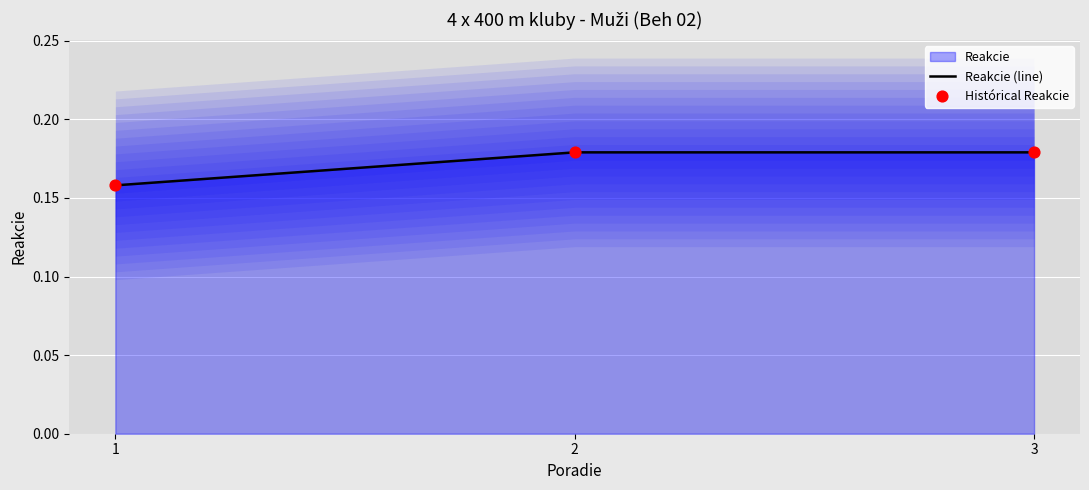

Which series contains the lowest Y value?

Reakcie (line)